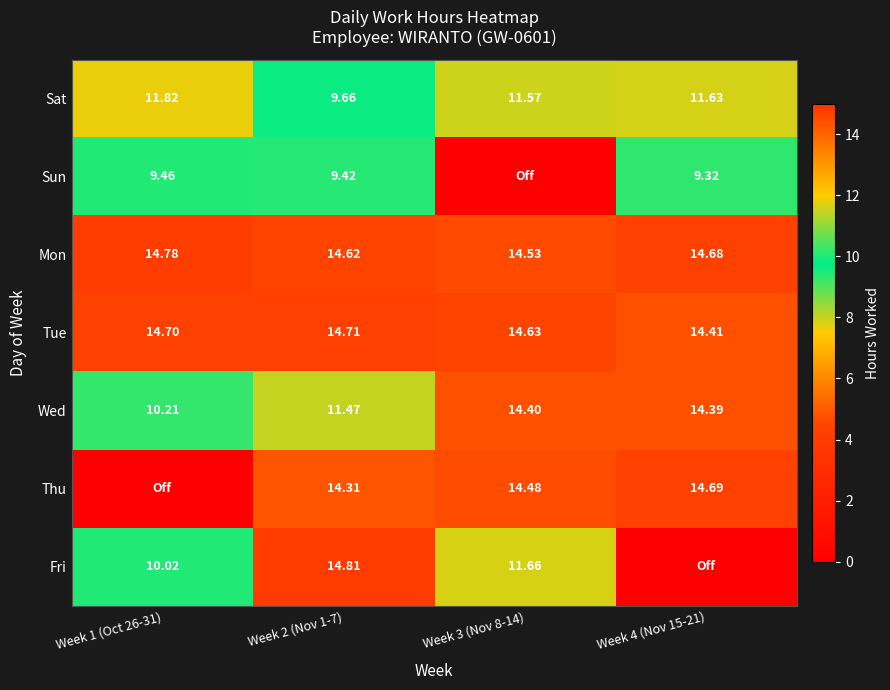

Rank the series at Week 2 (Nov 1-7) from lowest to highest value.

Sun, Sat, Wed, Thu, Mon, Tue, Fri